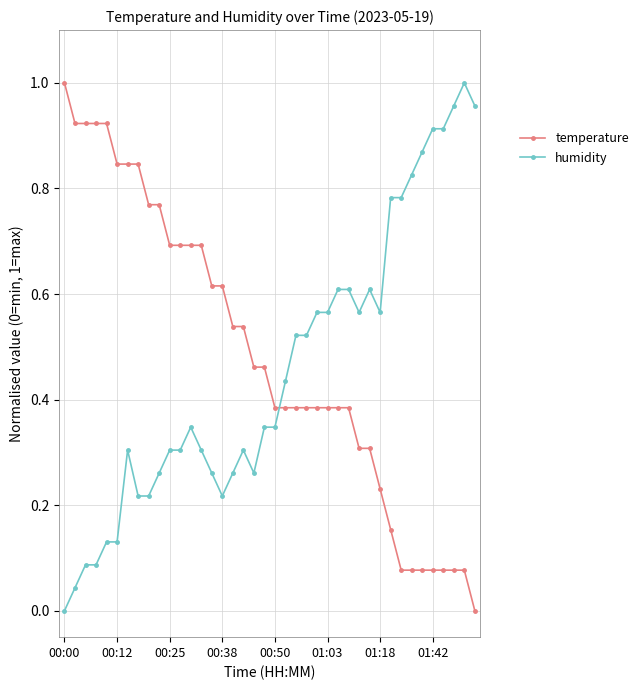

How many categories are shown in the chart?

40